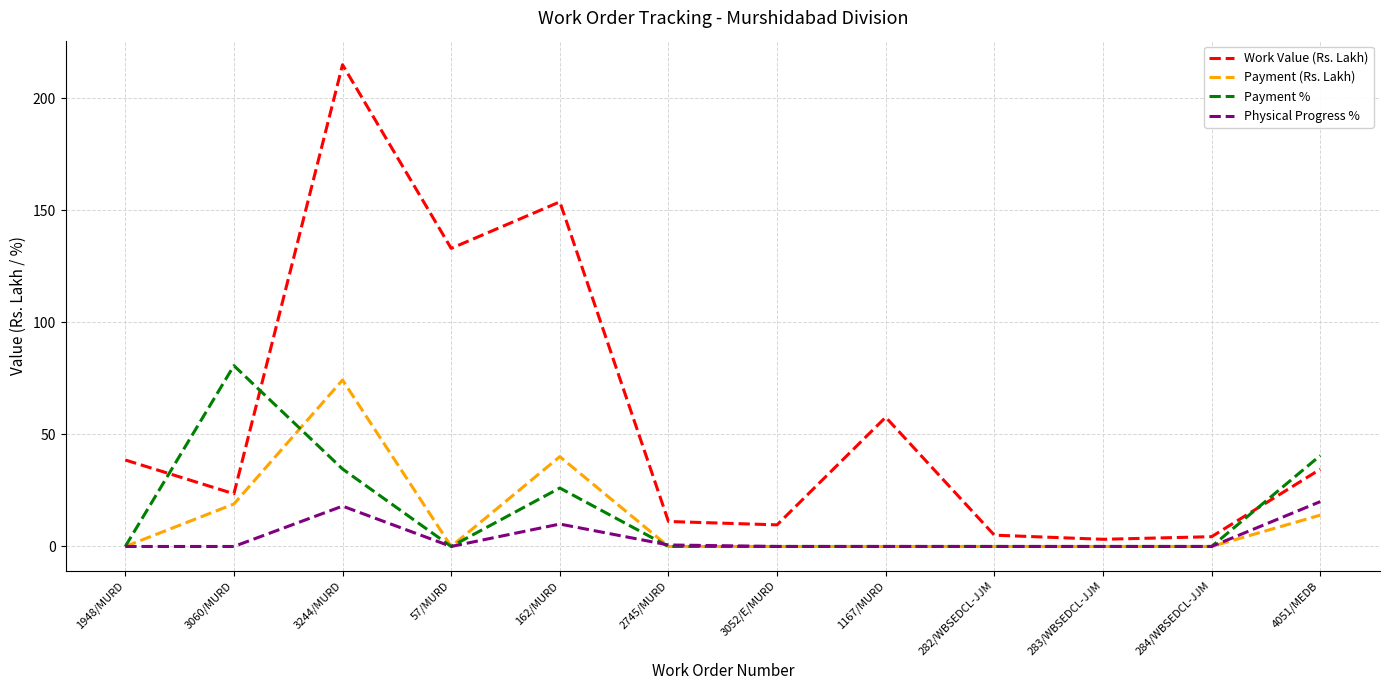

At which category does the chart reach its peak across all series?

3244/MURD